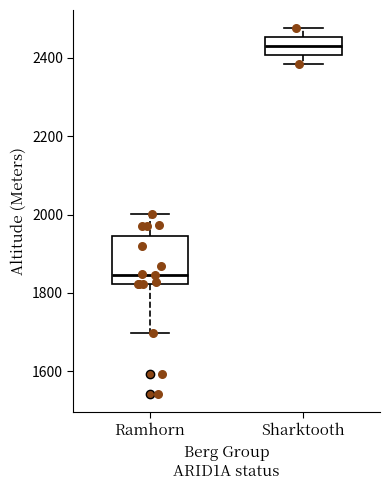

Which box's median line is the lowest?

Ramhorn